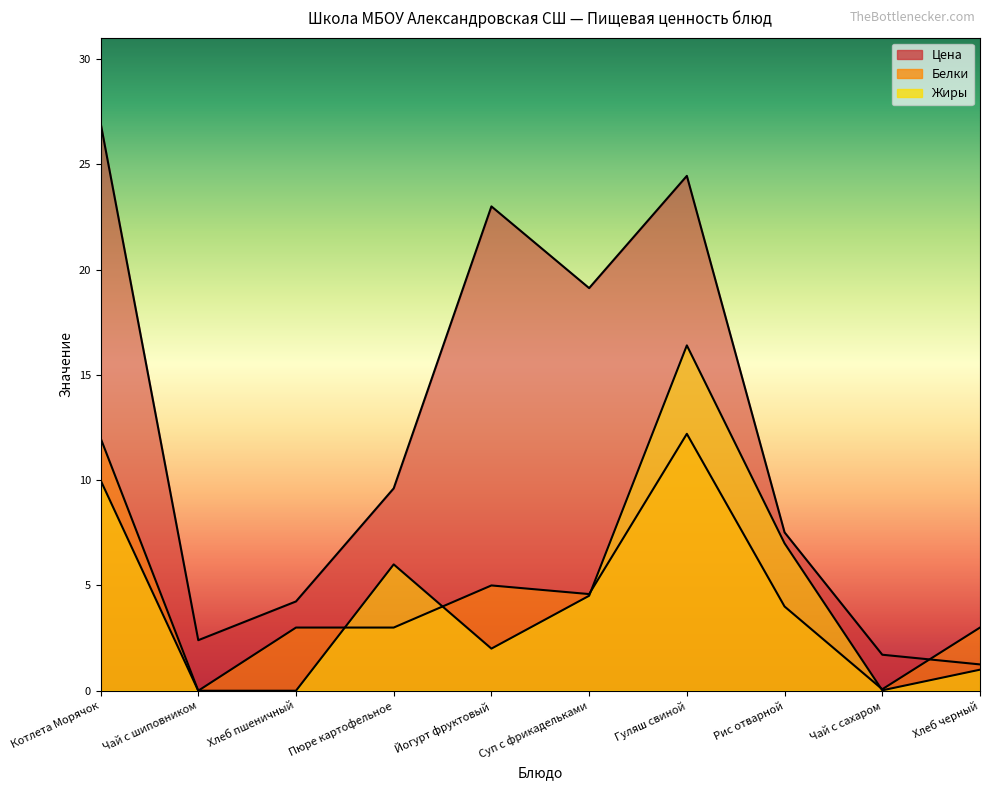

The value of Цена at Рис отварной is 10.3. True or false?

False